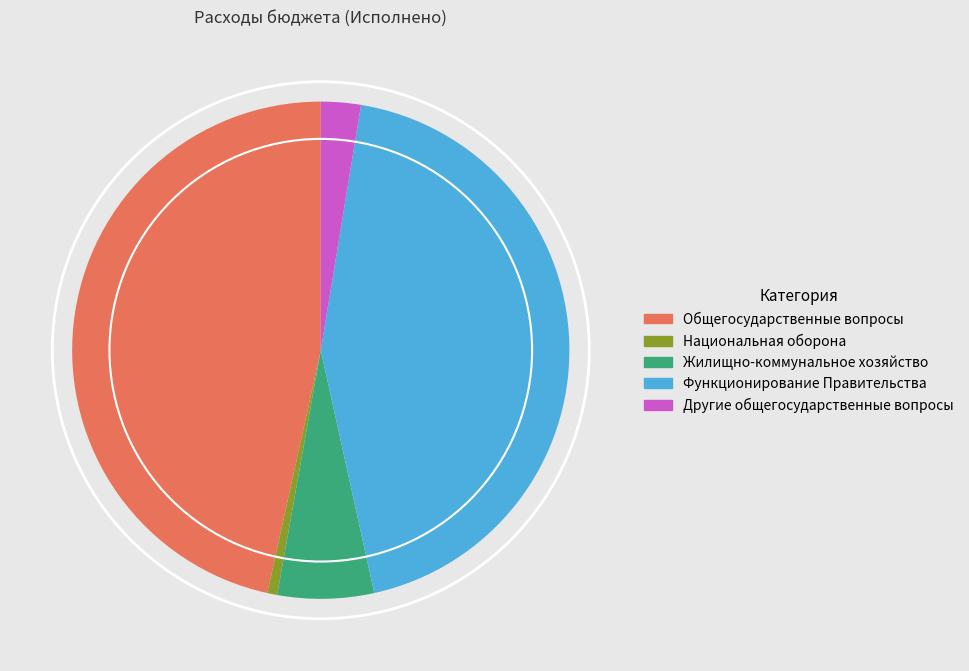

How many slices are in this pie chart?

5